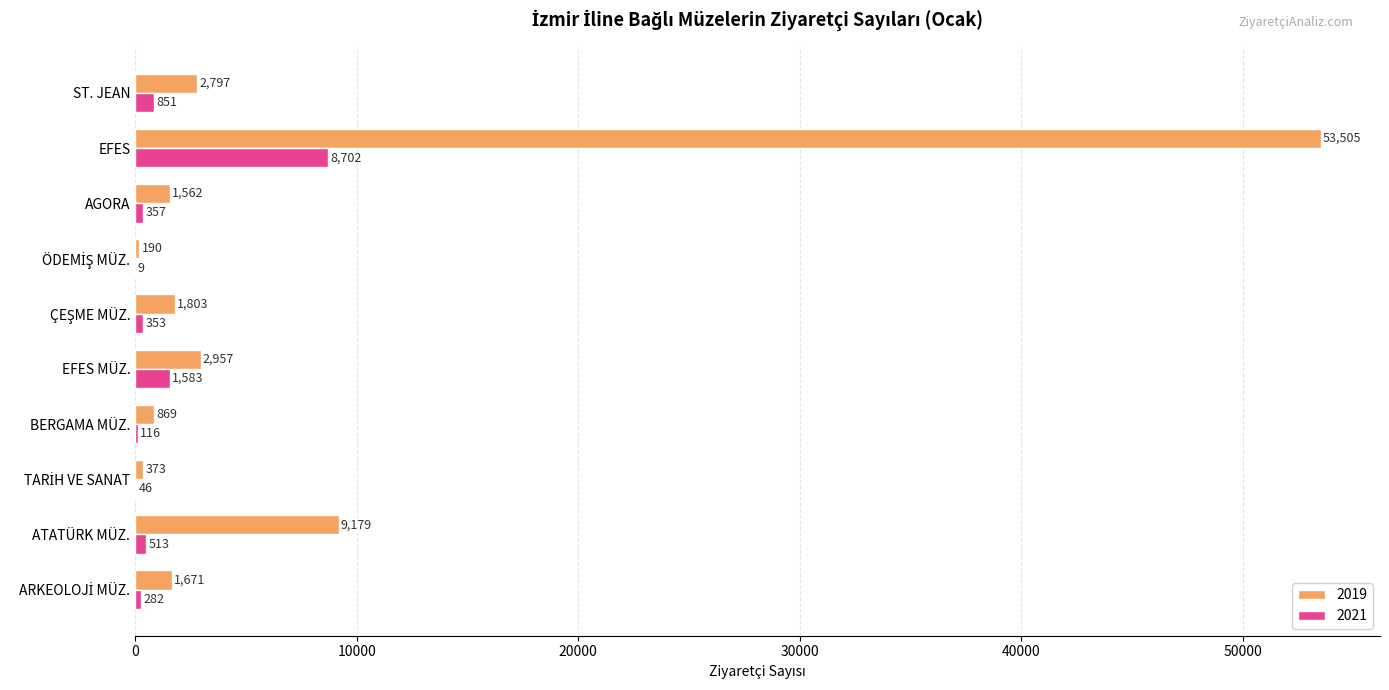

What is the total value across all series at AGORA?

1919